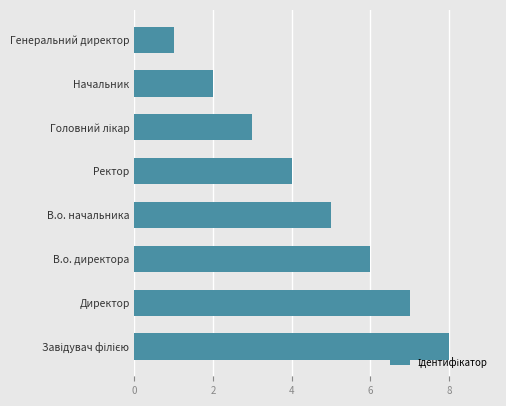

What is the minimum value shown in the chart?

1